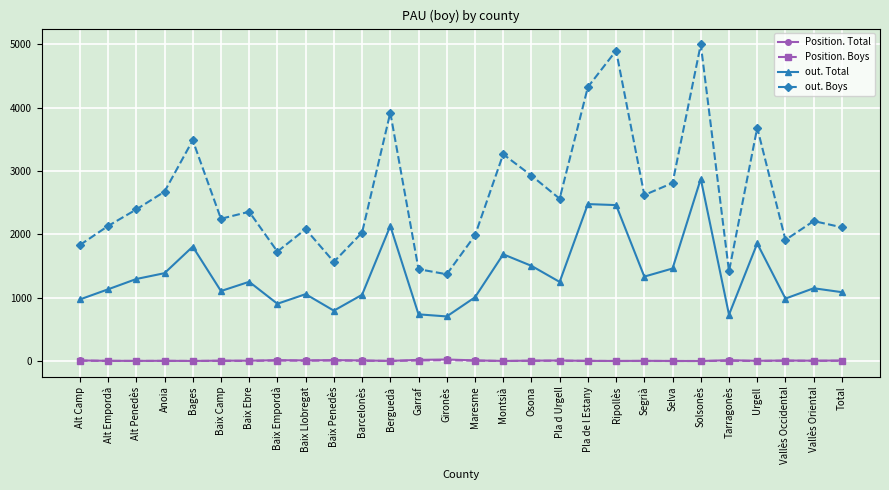

Which series has the largest total across all categories?

out. Boys